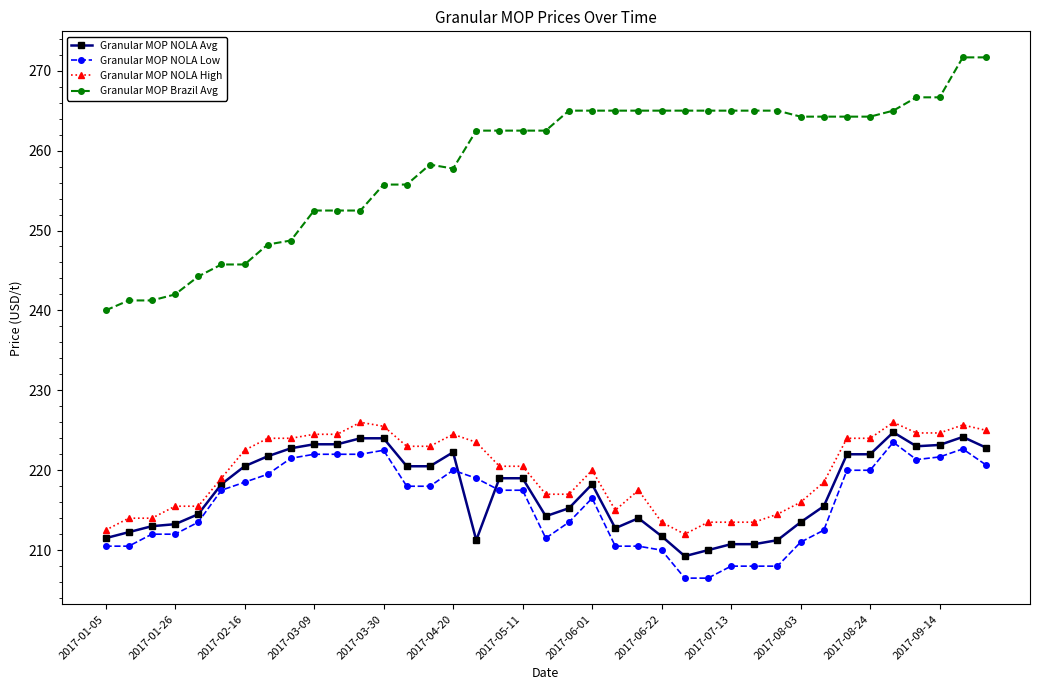

What is the sum of all Granular MOP NOLA Avg values?

8483.9